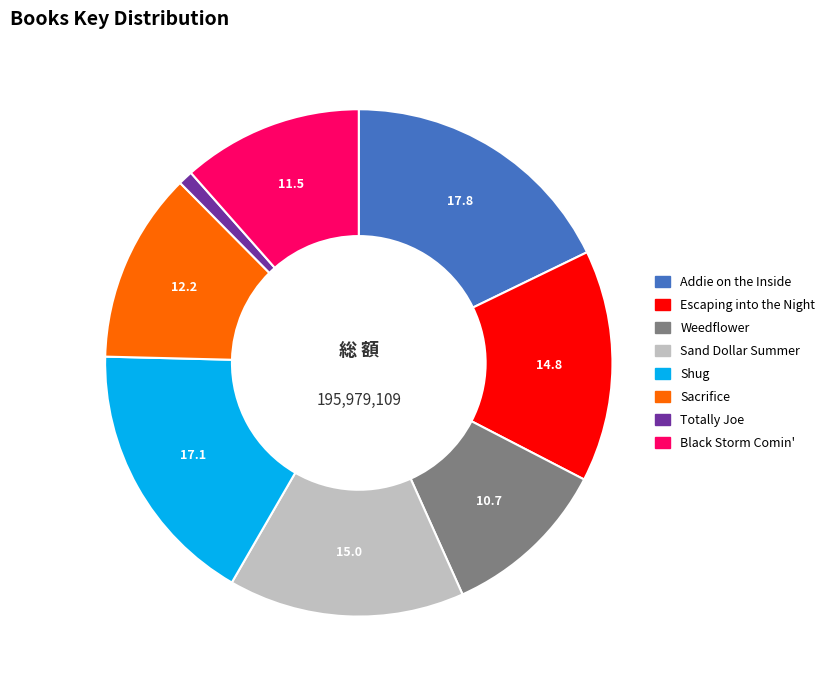

Does any single category account for the majority?

No